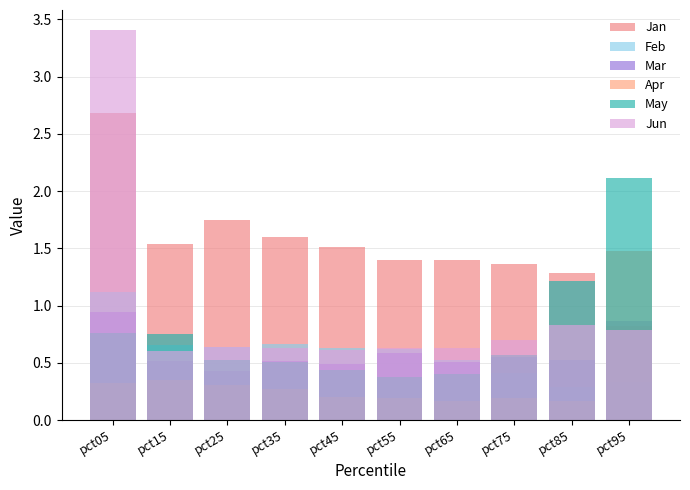

Which series has the largest total across all categories?

Jan